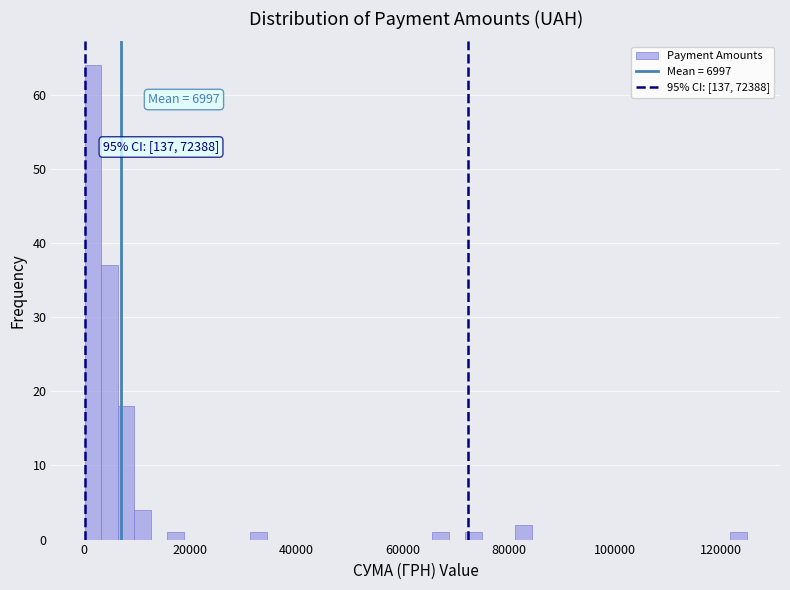

Read against the x-axis, roughly where is the centre of the tallest bar?

2000